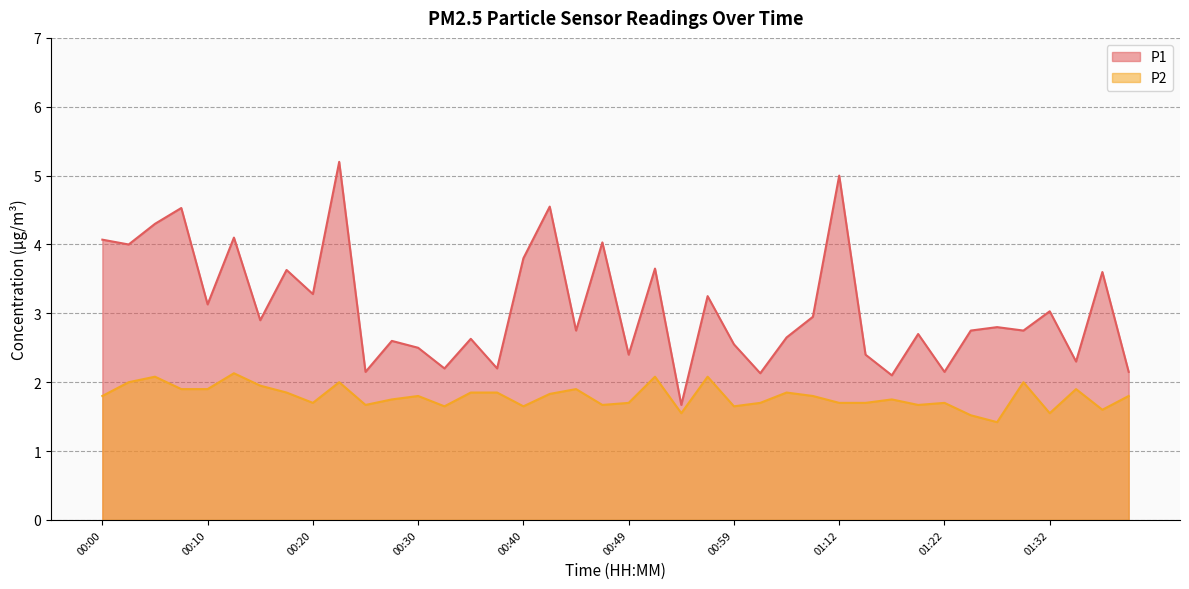

What is the difference between the highest and lowest values at 00:42?

2.7